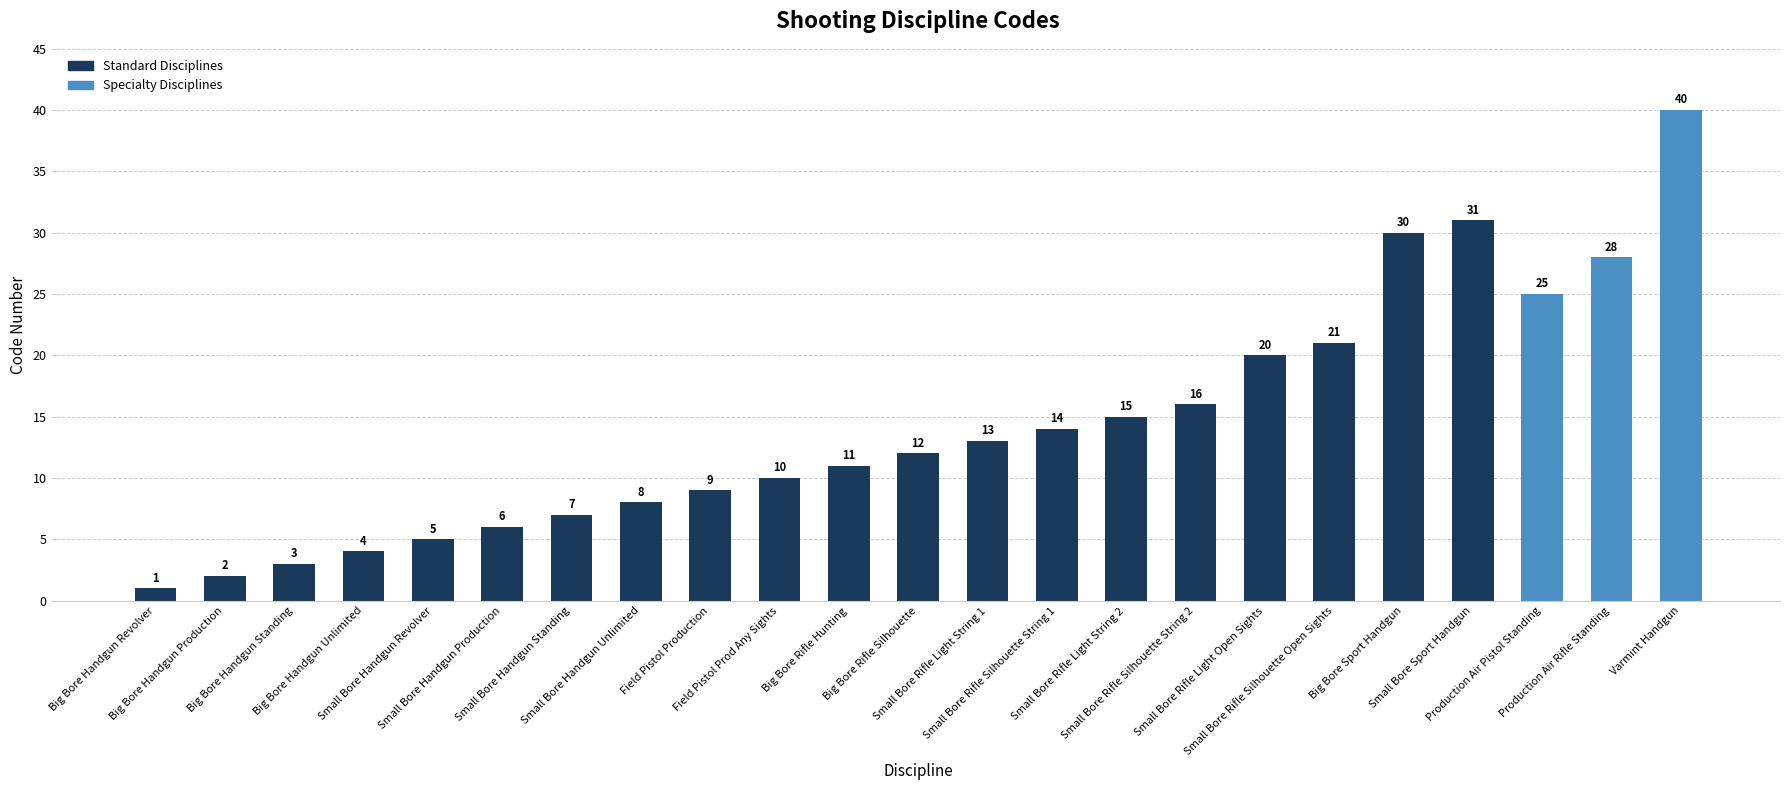

Which category has the lowest value across all series?

Big Bore Handgun Revolver